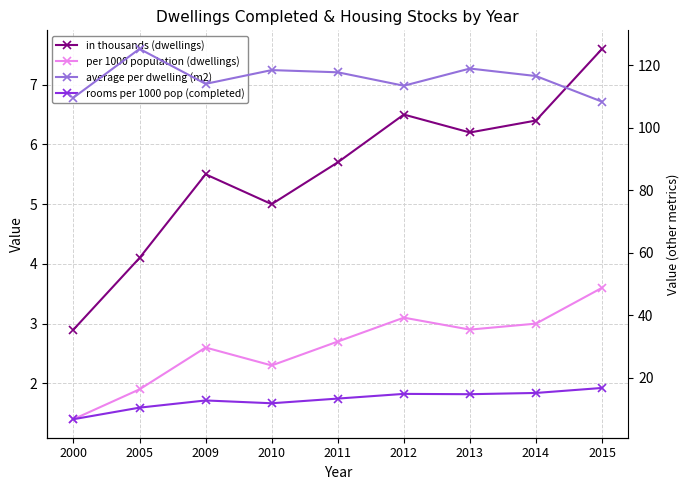

True or false: in thousands (dwellings) and rooms per 1000 pop (completed) cross at least once.

False